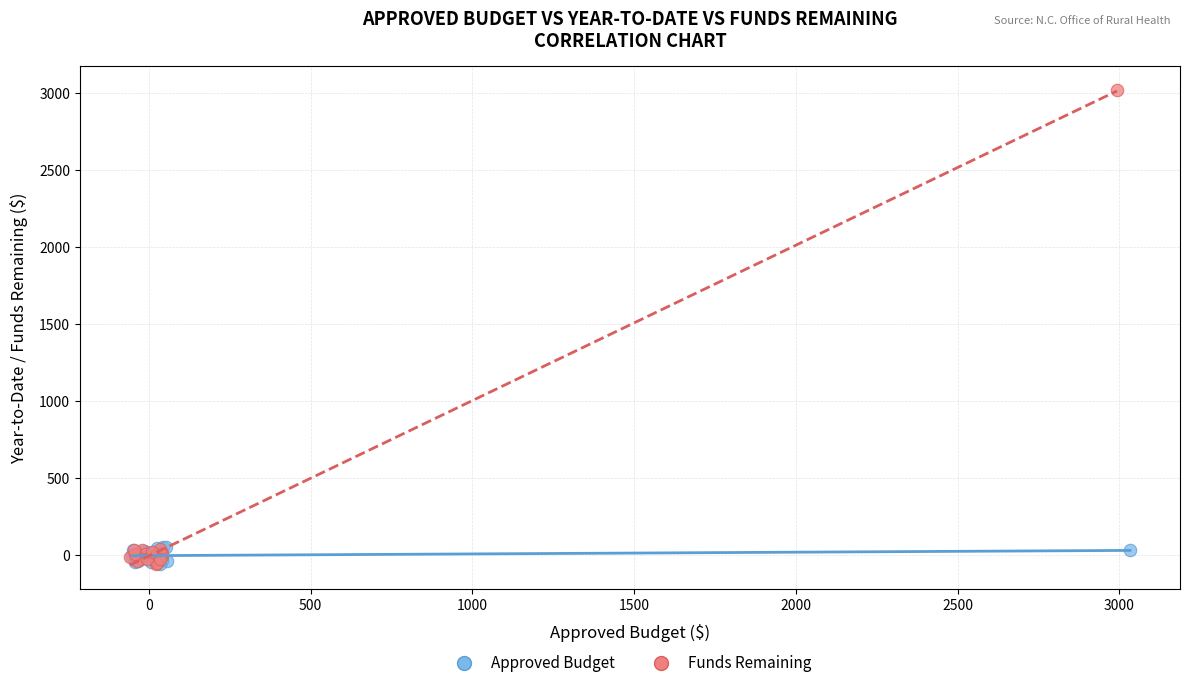

Which series has the widest spread of Y values?

Funds Remaining